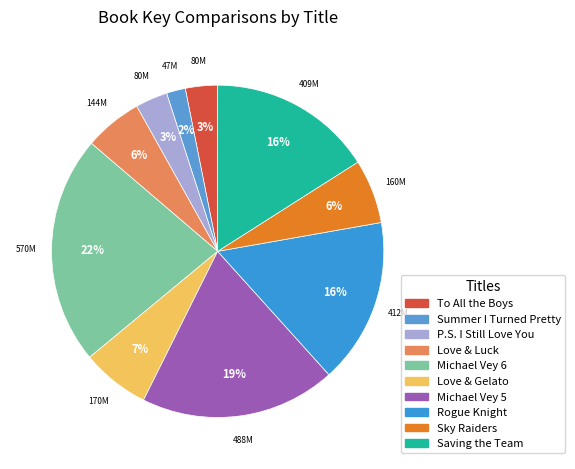

Count the number of slices in the pie.

10